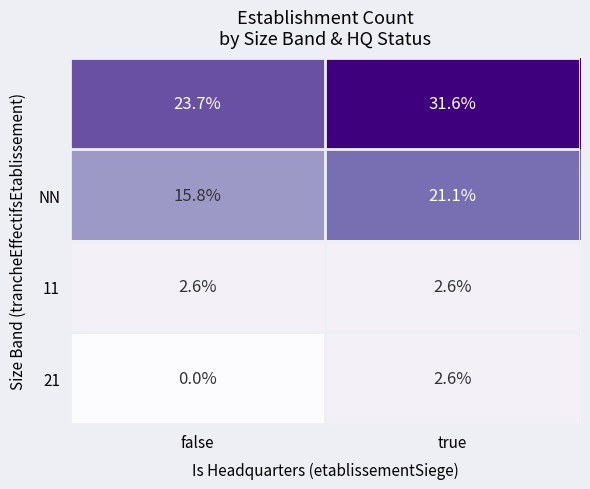

What is the difference between the highest and lowest values at true?

29.0